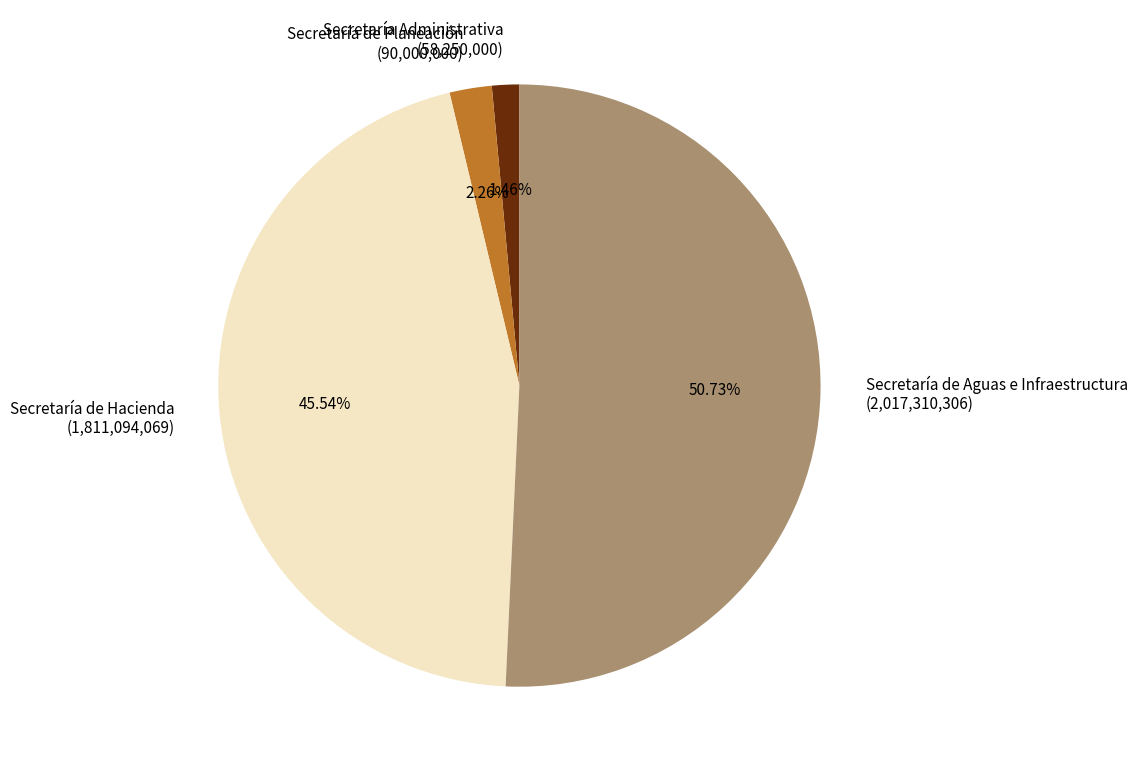

Rank the categories by value from lowest to highest.

Secretaría Administrativa, Secretaría de Planeación, Secretaría de Hacienda, Secretaría de Aguas e Infraestructura